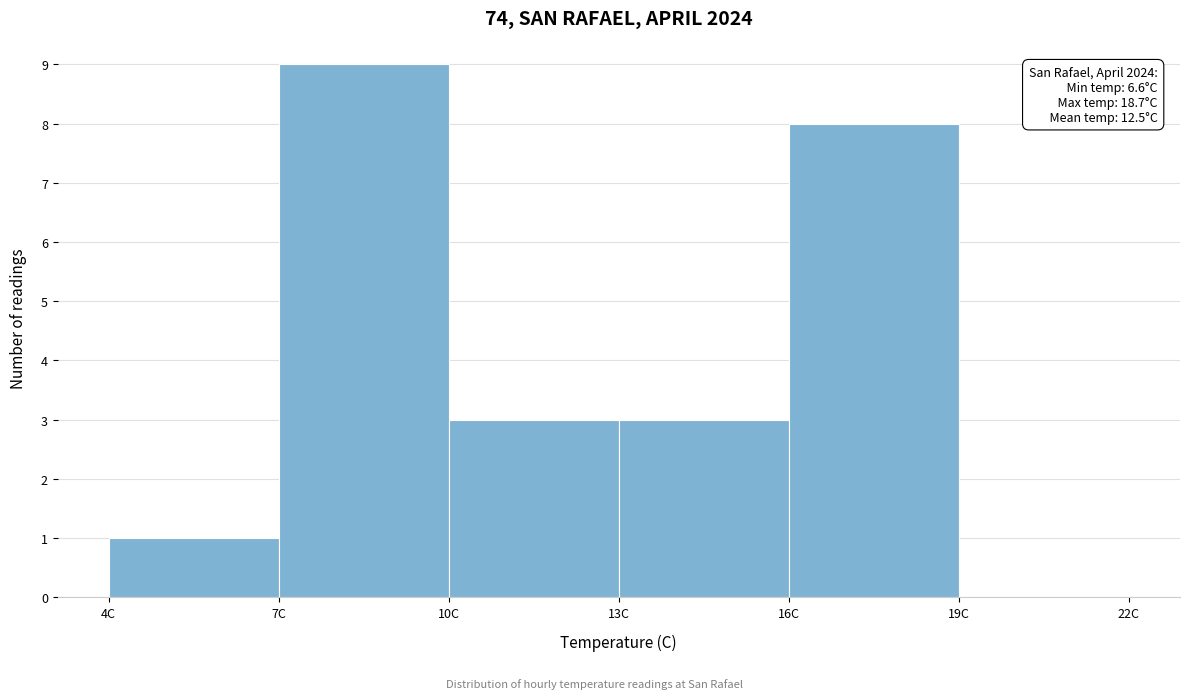

Which range on the x-axis has the tallest bar?

7 to 10